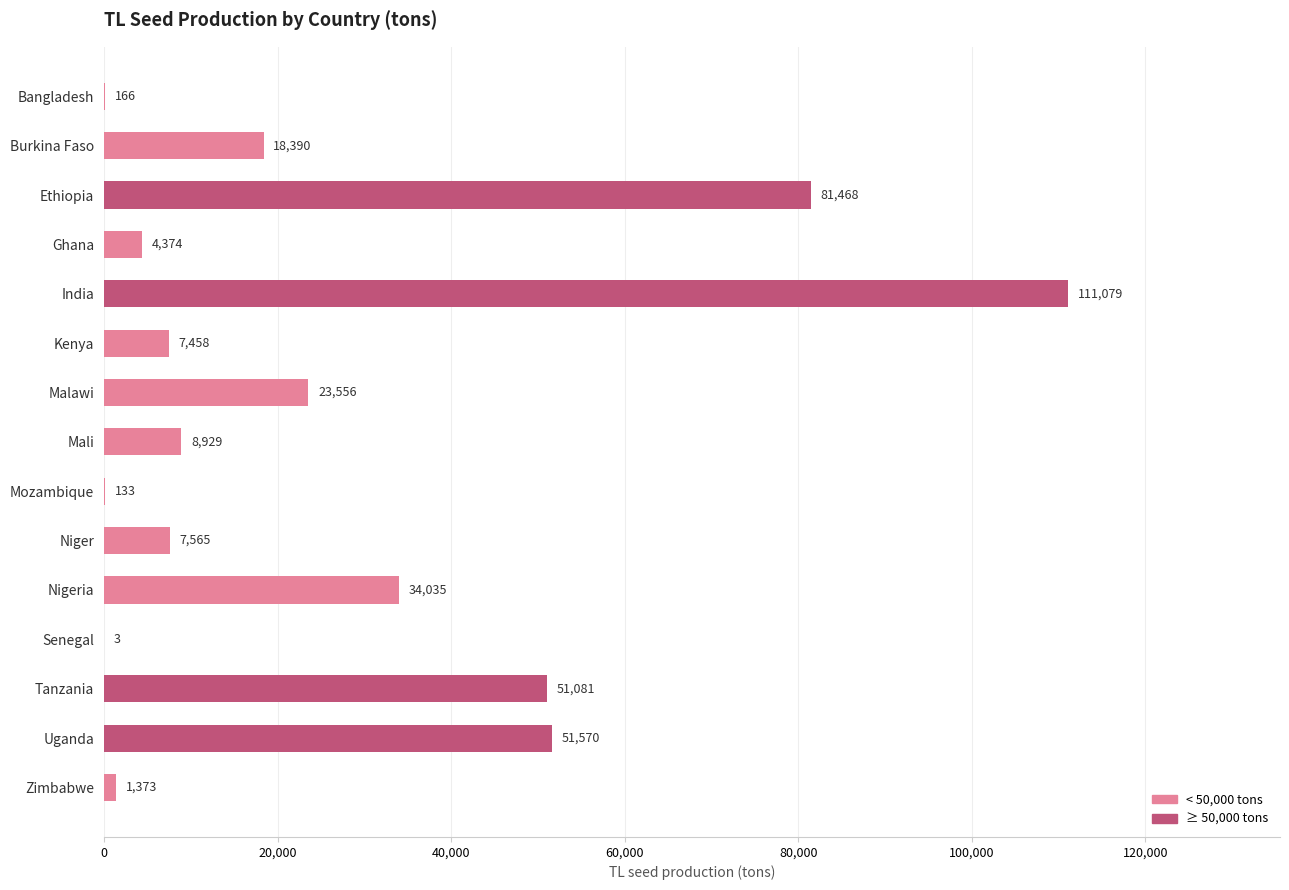

The value at Kenya is 7458.2. True or false?

True